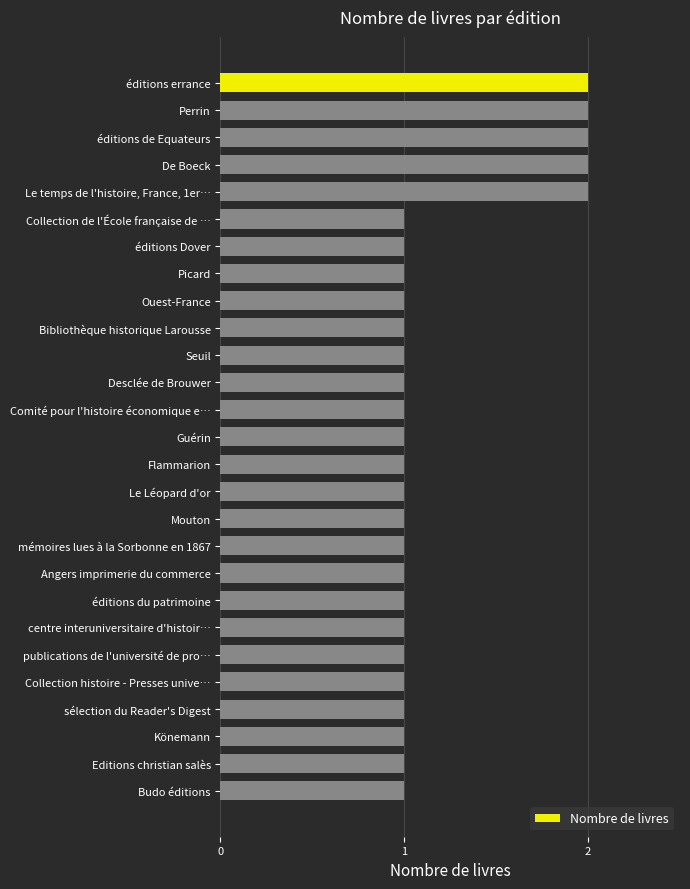

How many data points does each series have?

27